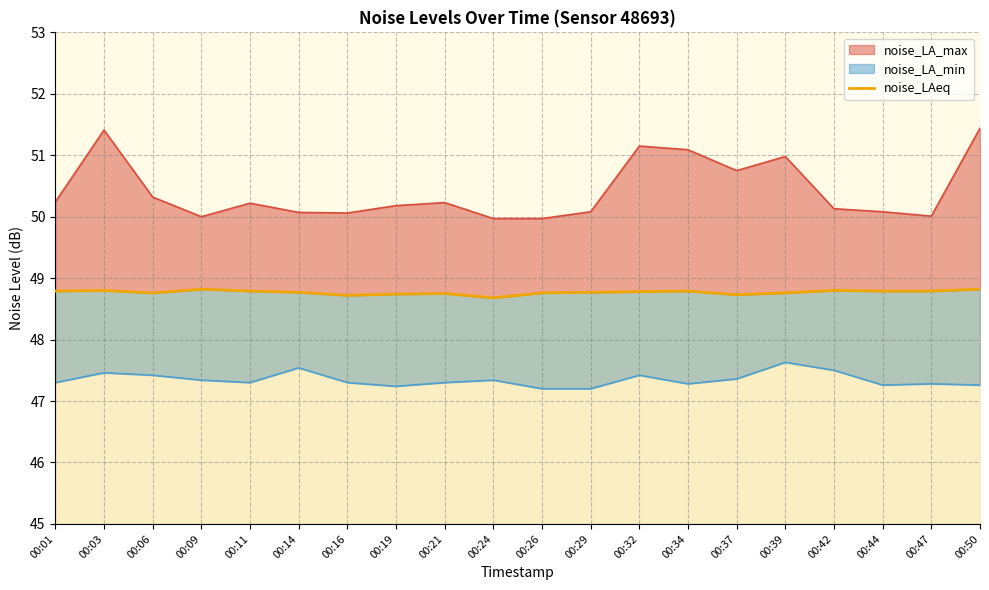

Which has a higher value, 00:44 or 00:47?

00:44